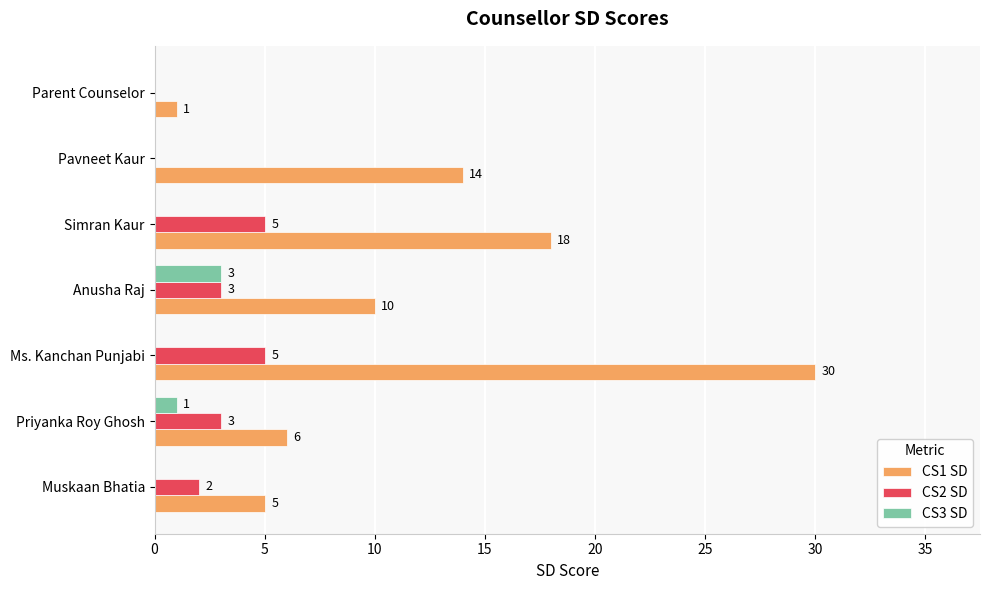

The value of CS3 SD at Anusha Raj is 1. True or false?

False